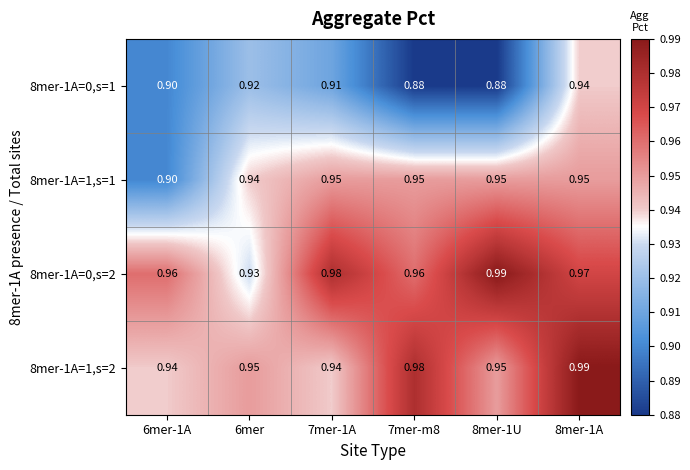

Is the value of 8mer-1A=0,s=1 at 6mer greater than the value of 8mer-1A=0,s=2 at 7mer-m8?

No